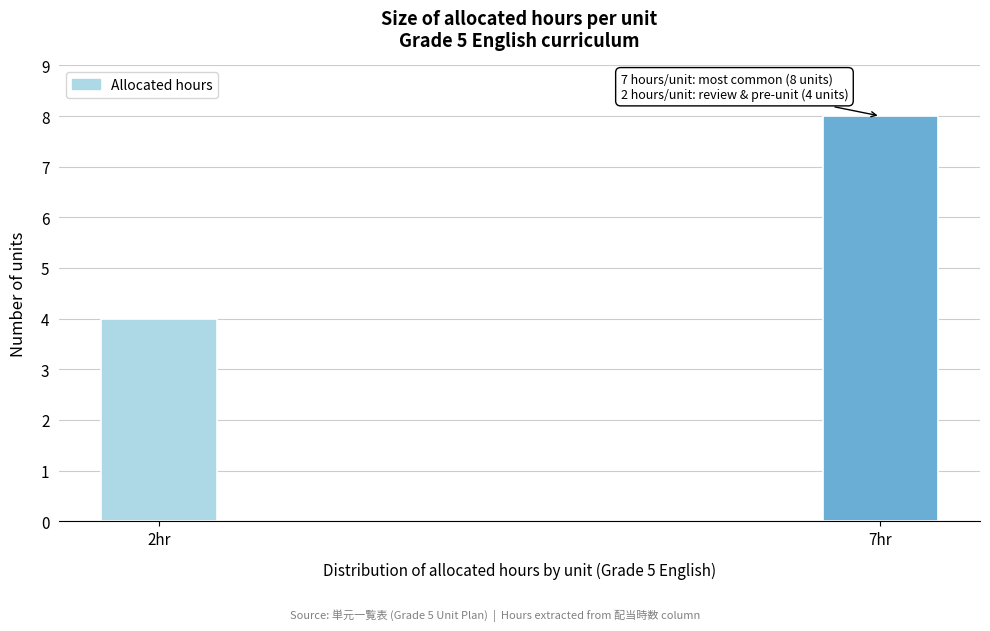

Reading right to left, list all the values displayed in this chart.

7hr=8	2hr=4